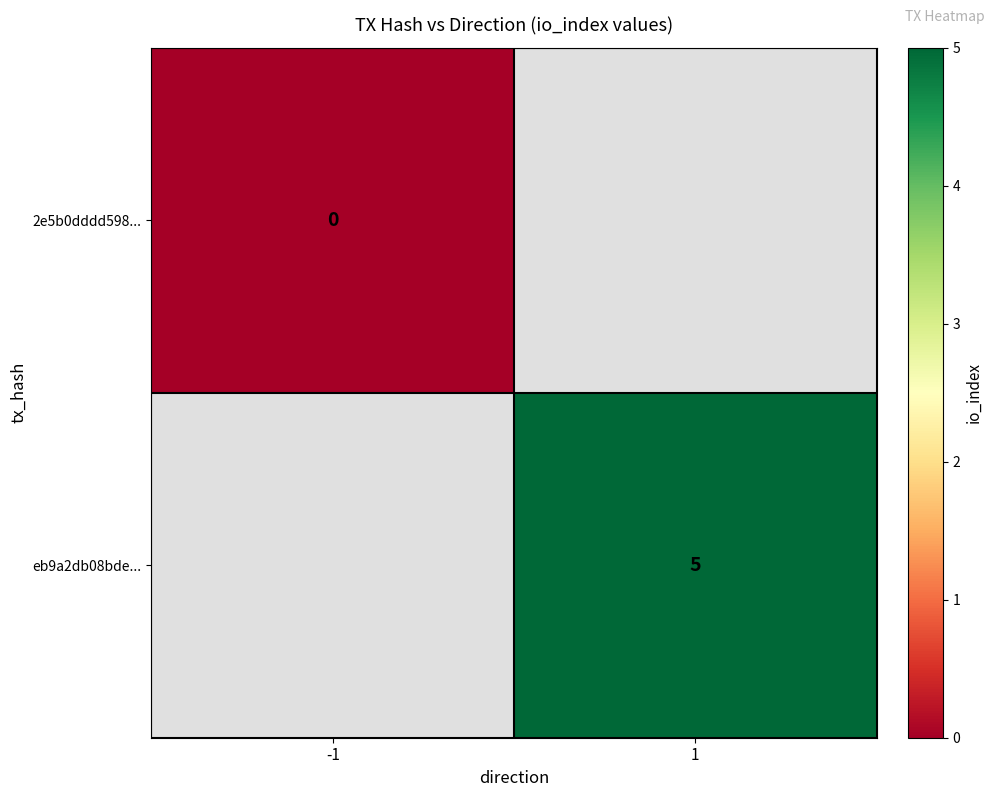

Between -1 and 1, which is larger?

1